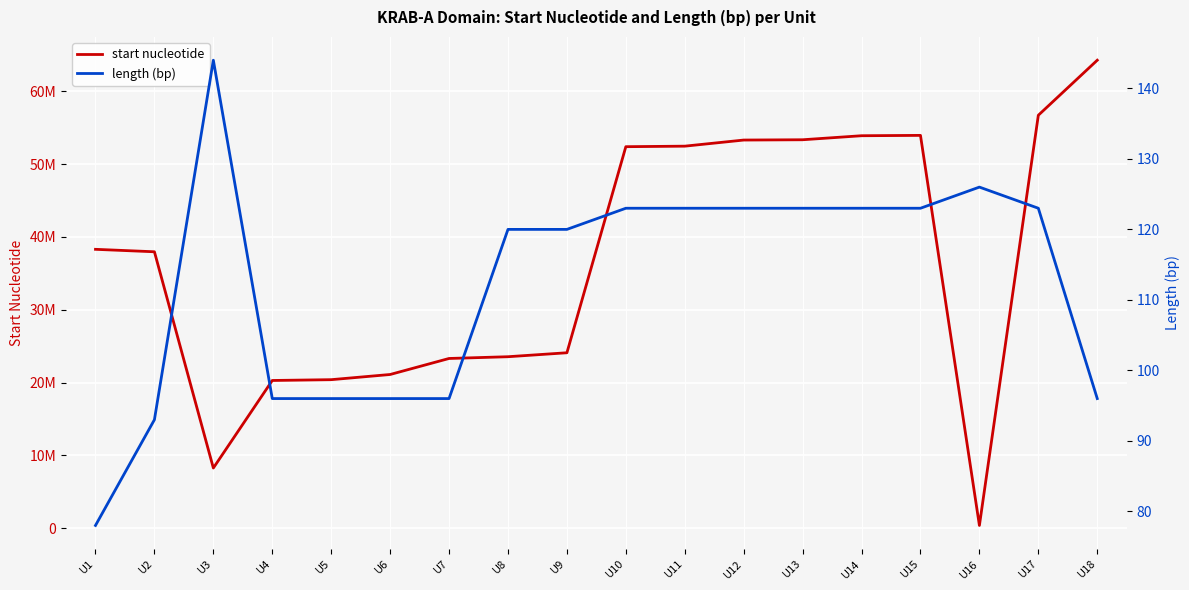

What is the sum of the start nucleotide values at U10 and U13?

105752459